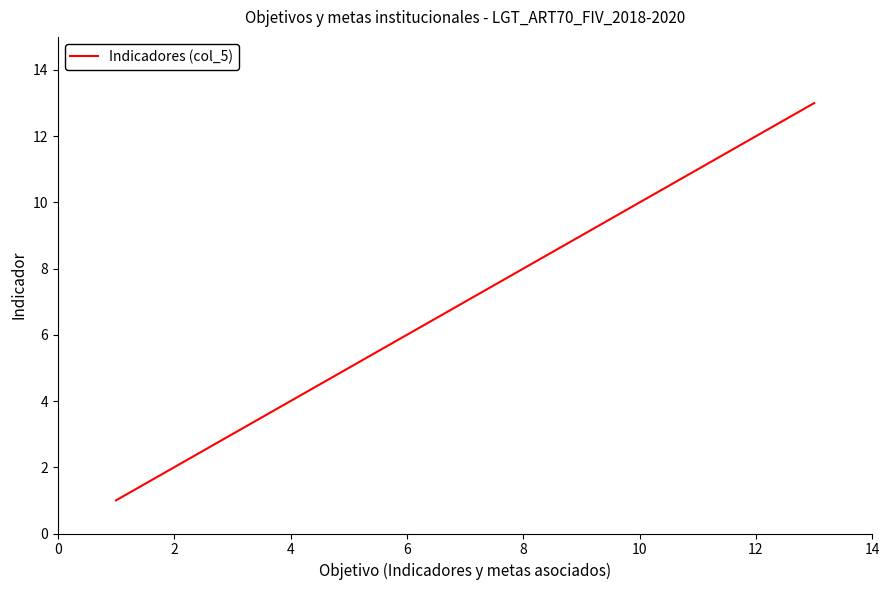

Does the chart have visible grid lines?

No